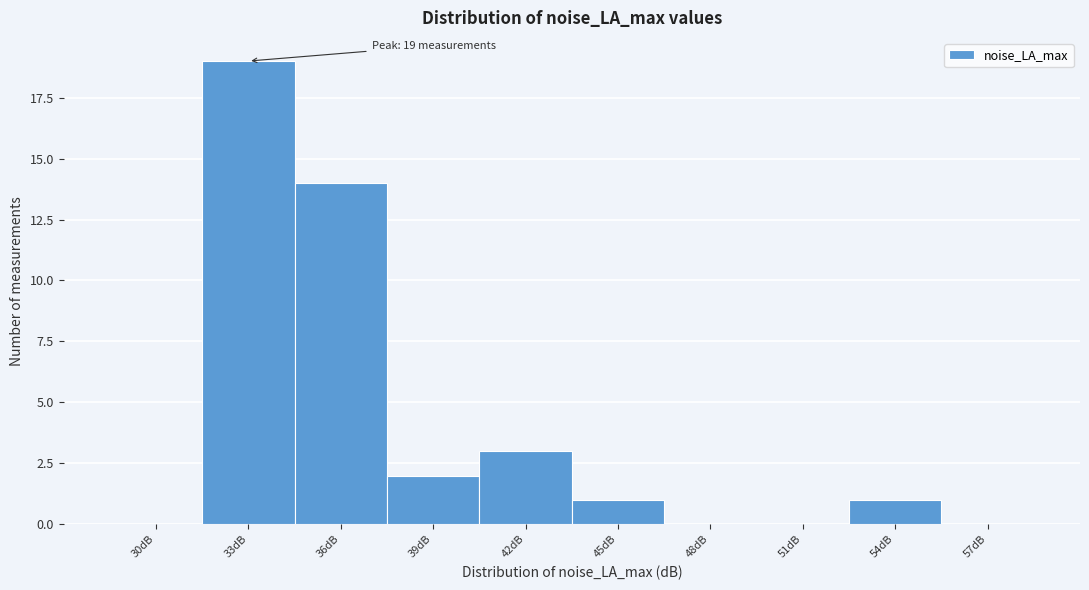

Reading left to right, transcribe all the data shown in this chart.

30dB=0	33dB=19	36dB=14	39dB=2	42dB=3	45dB=1	48dB=0	51dB=0	54dB=1	57dB=0